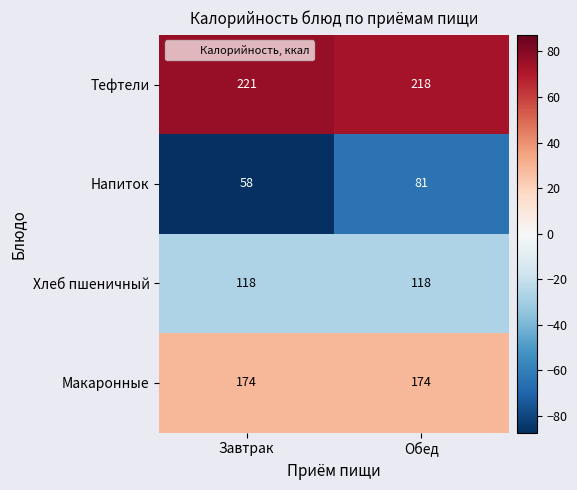

What is the sum of the Макаронные values at Завтрак and Обед?

348